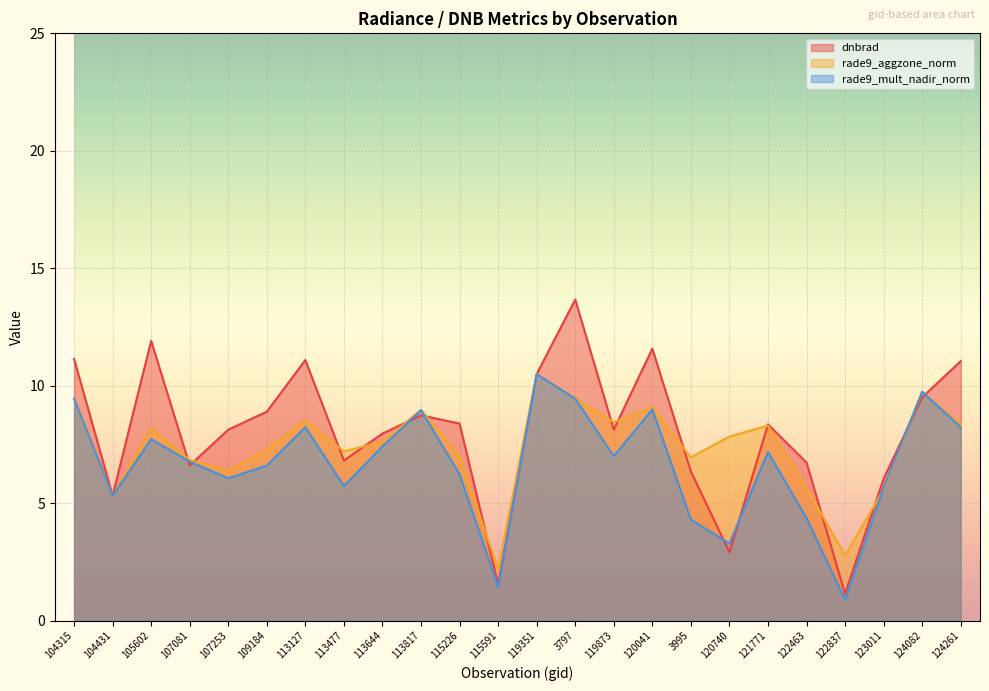

Which category has the lowest value in the rade9_aggzone_norm series?

115591